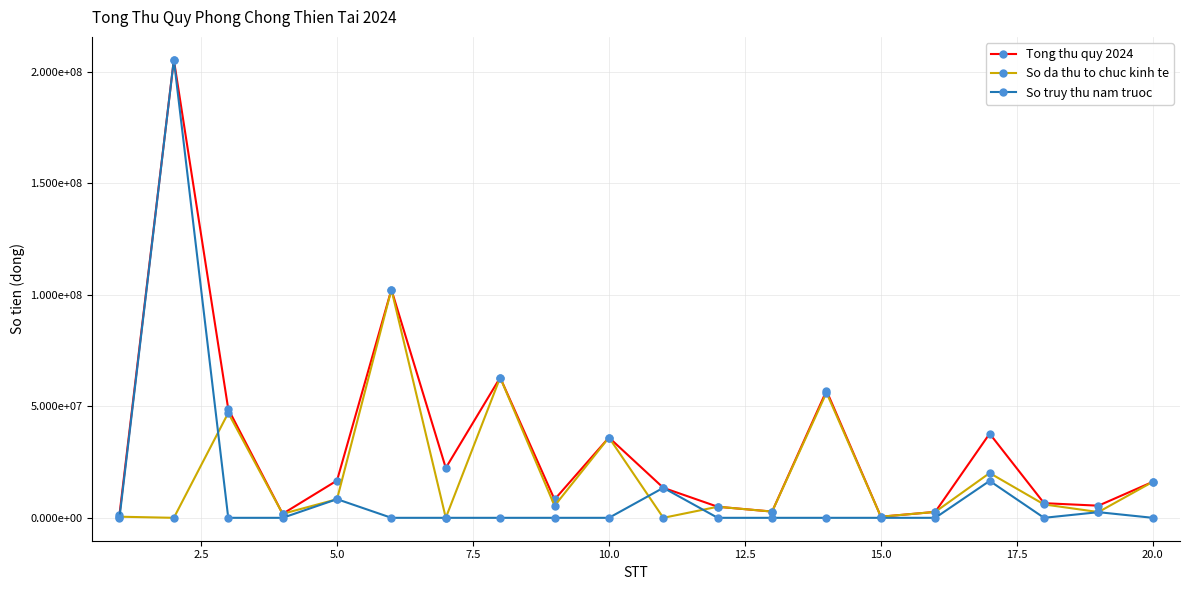

What are all the series names shown in the legend?

Tong thu quy 2024, So da thu to chuc kinh te, So truy thu nam truoc